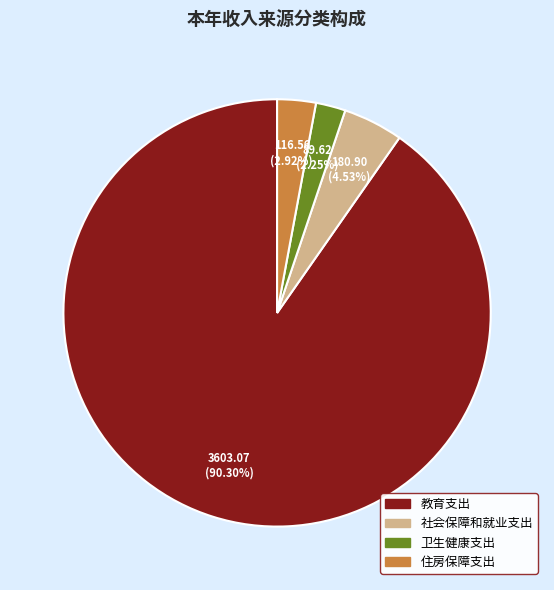

To the nearest percent, what percentage of the pie is 社会保障和就业支出?

5%